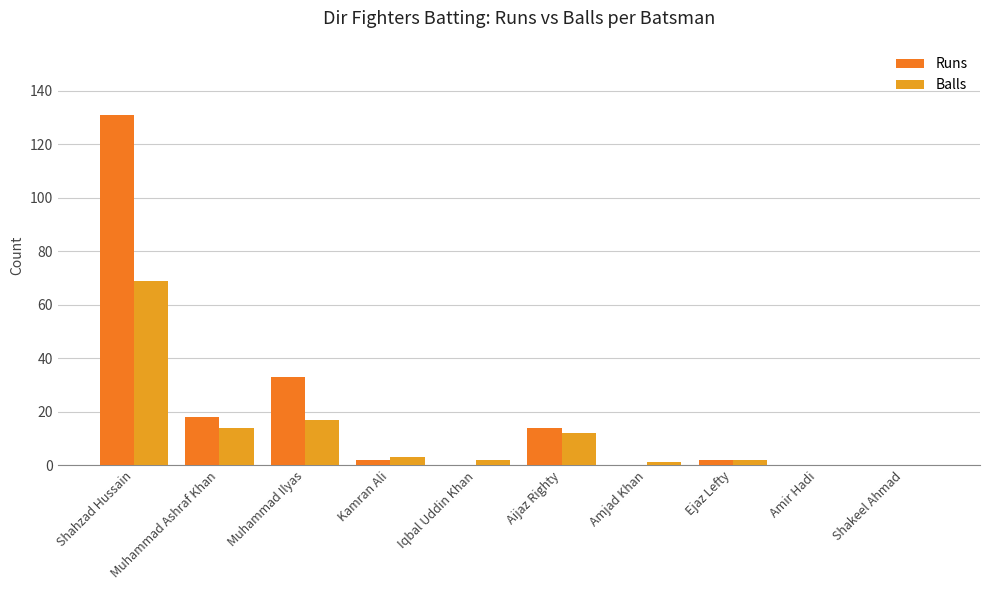

Reading right to left, what are all the values shown in this chart?

Runs: Shakeel Ahmad=0	Amir Hadi=0	Ejaz Lefty=2	Amjad Khan=0	Aijaz Righty=14	Iqbal Uddin Khan=0	Kamran Ali=2	Muhammad Ilyas=33	Muhammad Ashraf Khan=18	Shahzad Hussain=131
Balls: Shakeel Ahmad=0	Amir Hadi=0	Ejaz Lefty=2	Amjad Khan=1	Aijaz Righty=12	Iqbal Uddin Khan=2	Kamran Ali=3	Muhammad Ilyas=17	Muhammad Ashraf Khan=14	Shahzad Hussain=69